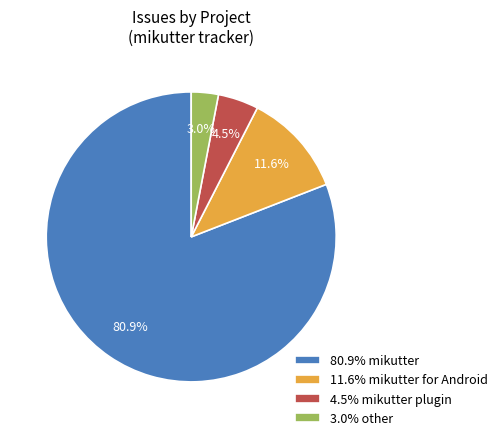

Between 4.5% mikutter plugin and 80.9% mikutter, which is larger?

80.9% mikutter